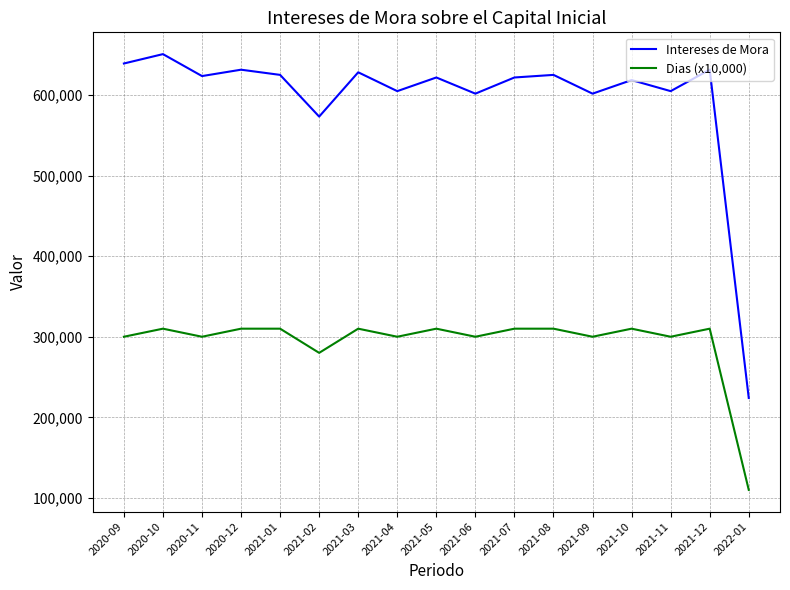

In Dias (x10,000), how many points are lower than both neighbors (excluding endpoints)?

6